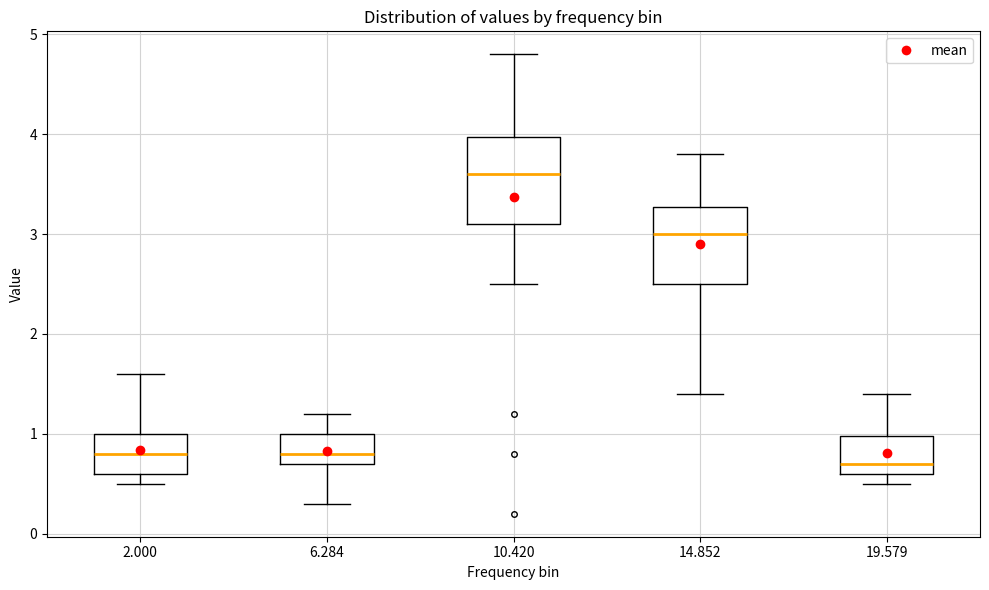

Reading left to right, read every box against the y-axis: the position of its median line, the range the box covers, and the ends of its whiskers. The values are not printed on the chart, so give them approximately, as read against the axis.

2.000: median 0.8, box 0.6 to 1.0, whiskers 0.5 to 1.6
6.284: median 0.8, box 0.7 to 1.0, whiskers 0.3 to 1.2
10.420: median 3.6, box 3.1 to 4.0, whiskers 2.5 to 4.8
14.852: median 3.0, box 2.5 to 3.3, whiskers 1.4 to 3.8
19.579: median 0.7, box 0.6 to 1.0, whiskers 0.5 to 1.4